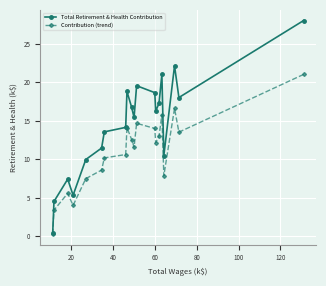

List the series in order of their peak value, highest first.

Total Retirement & Health Contribution, Contribution (trend)